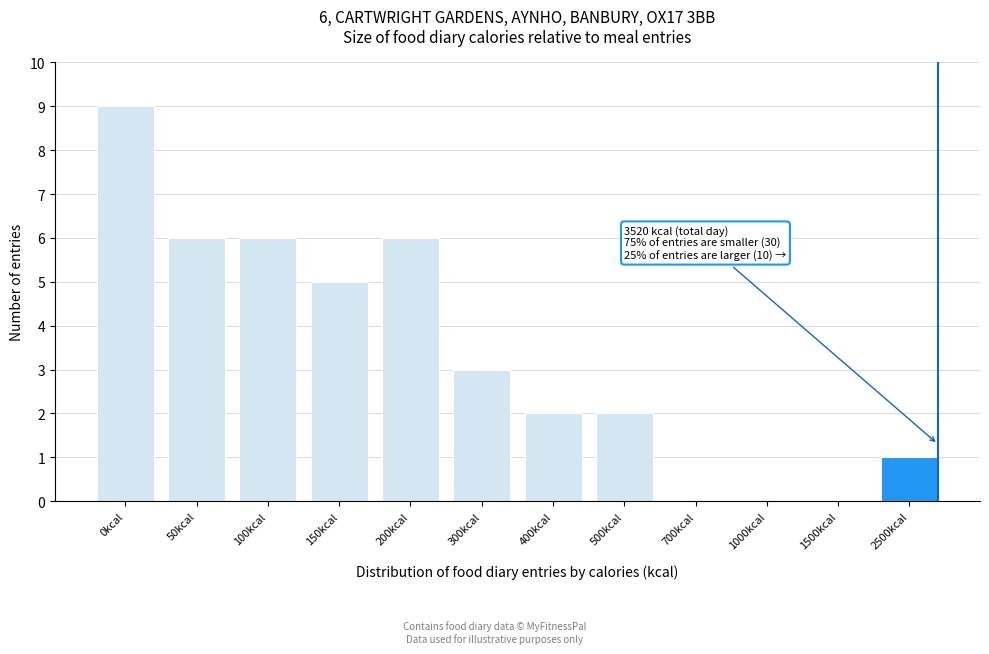

Reading left to right, extract all data points from this chart.

0kcal=9	50kcal=6	100kcal=6	150kcal=5	200kcal=6	300kcal=3	400kcal=2	500kcal=2	700kcal=0	1000kcal=0	1500kcal=0	2500kcal=1